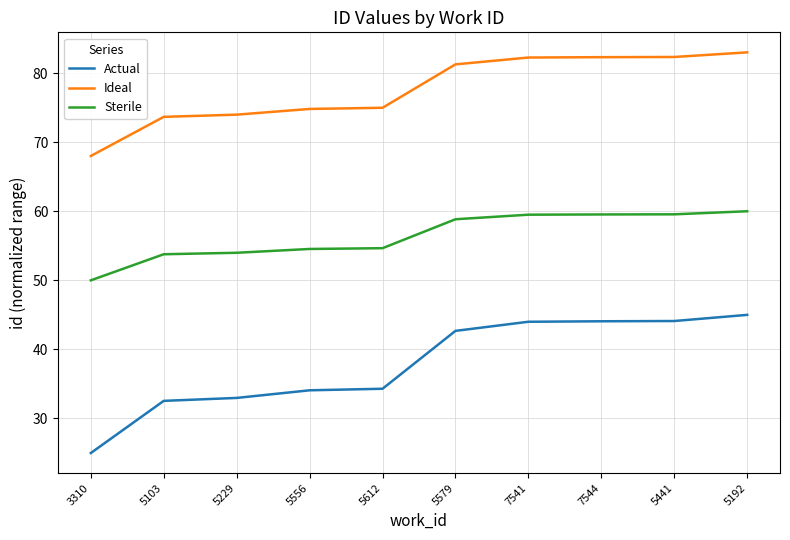

Which series has the largest range (max minus min)?

Actual